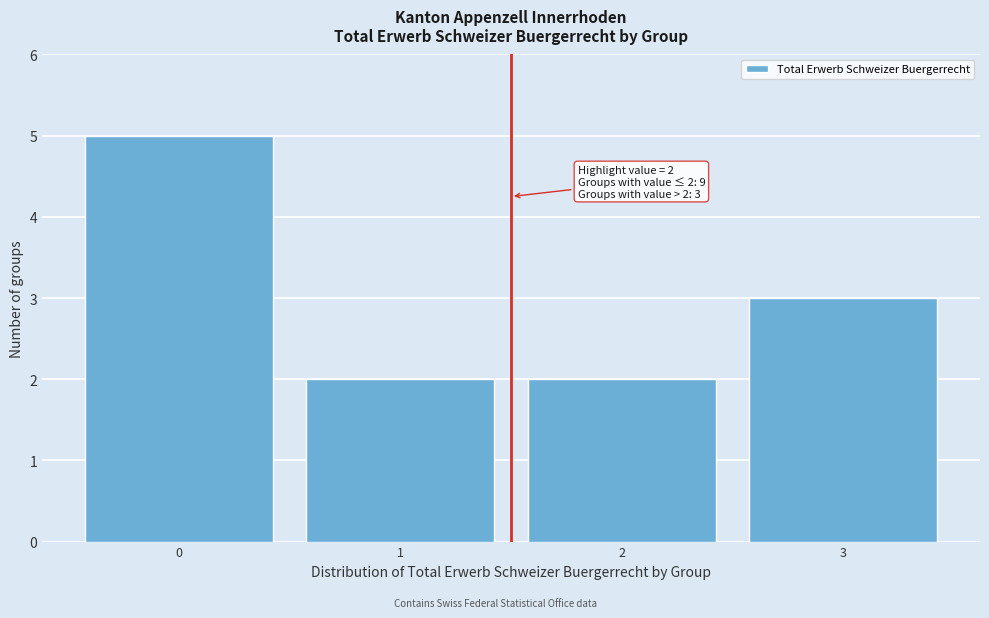

Reading left to right, what are all the values shown in this chart?

0=5	1=2	2=2	3=3